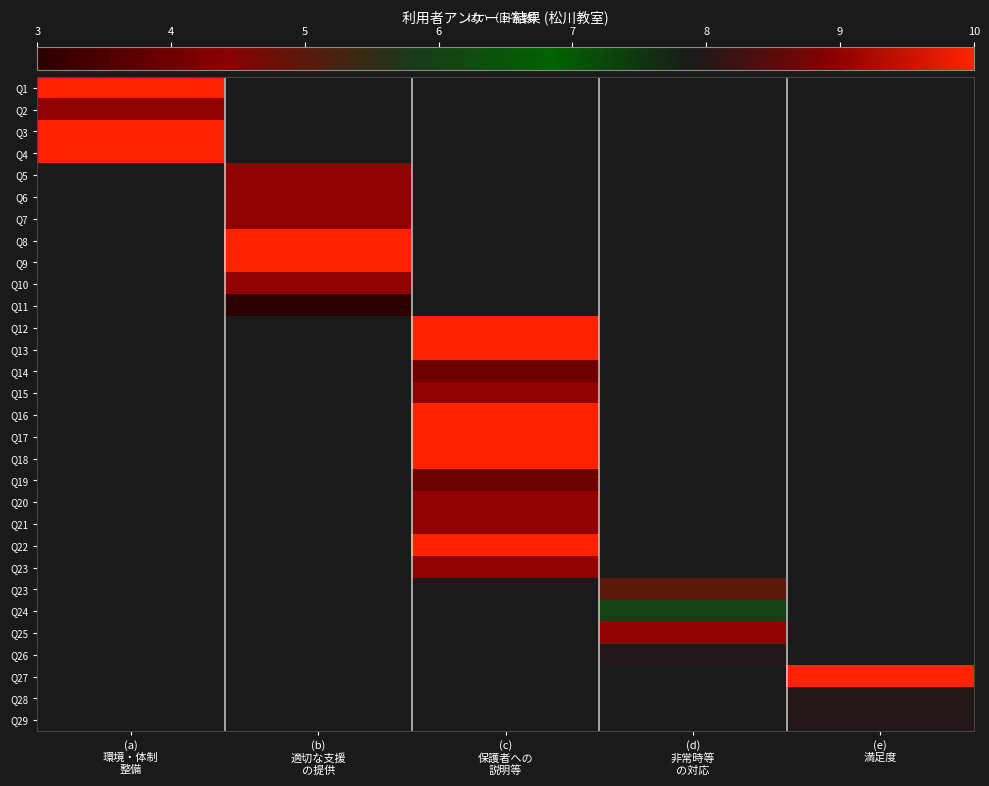

At how many categories does at least one series exceed 3?

5